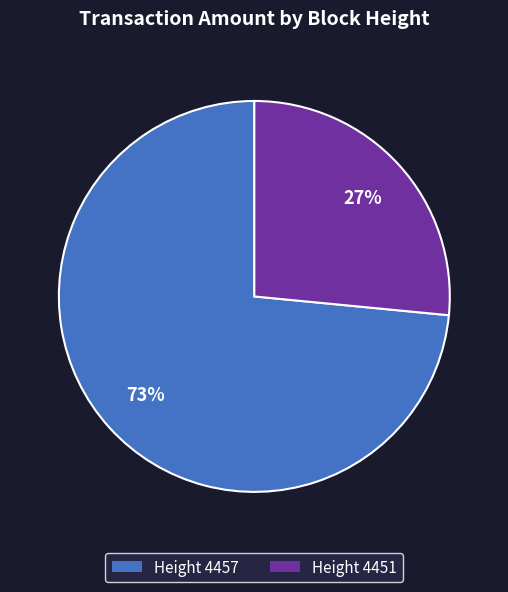

To the nearest percent, what is the average slice percentage?

50%